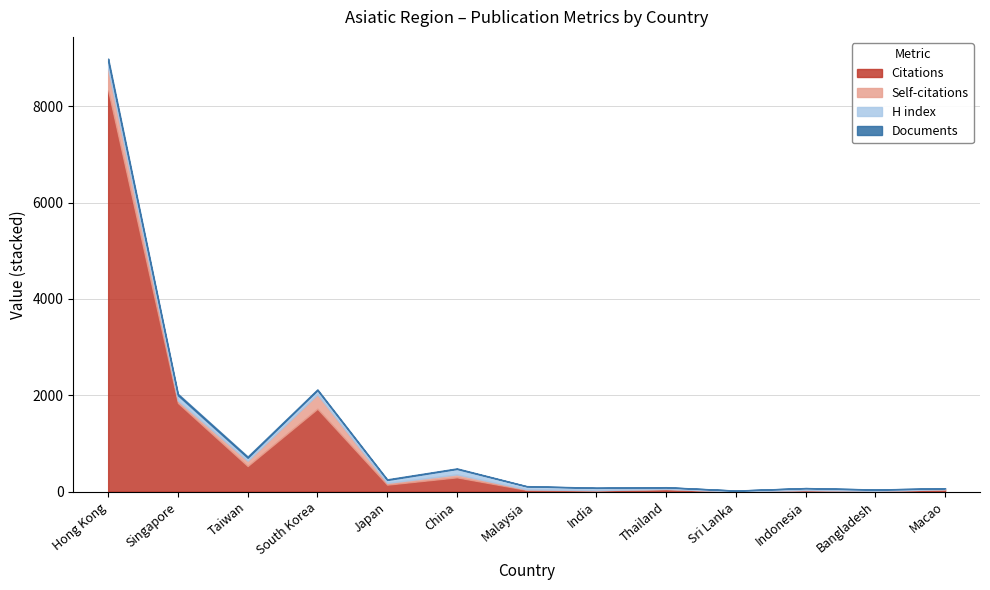

Does the chart display data point markers on the line(s)?

No